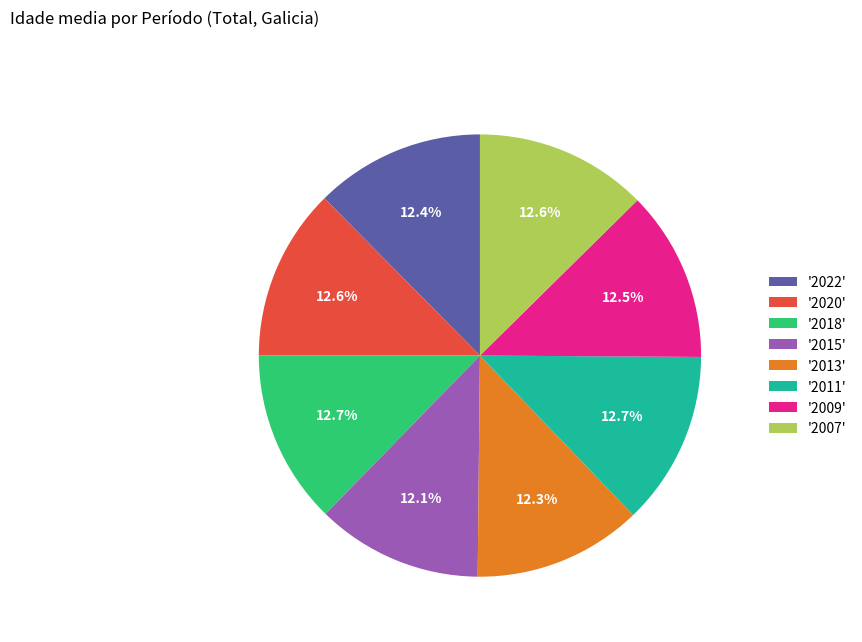

Is the sum of '2020' and '2011' greater than half?

No